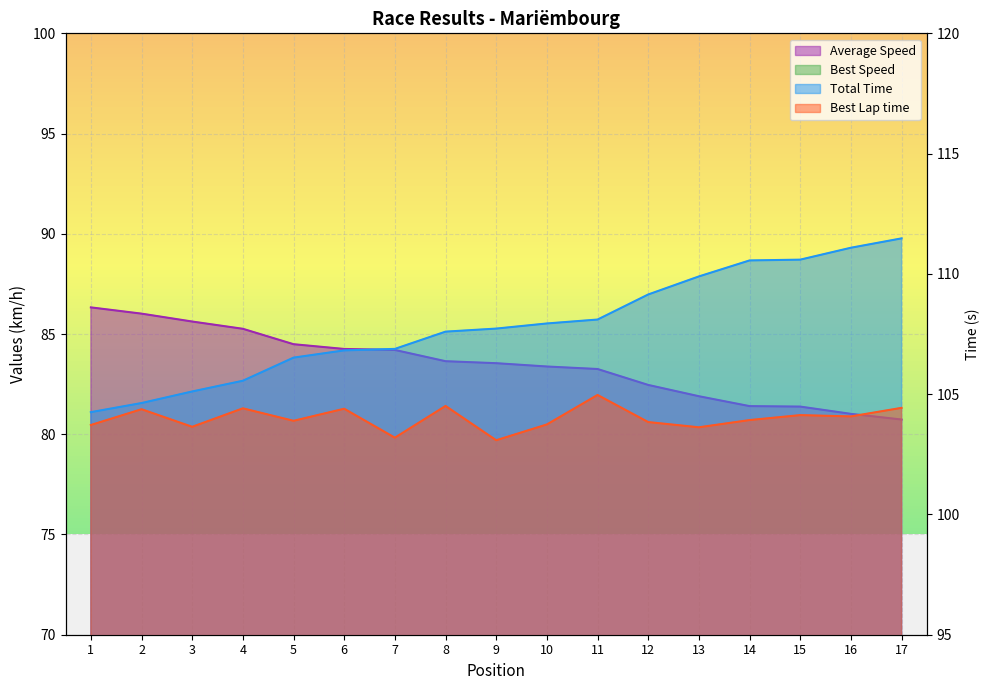

List the series in order of their peak value, highest first.

Total Time, Best Lap time, Average Speed, Best Speed